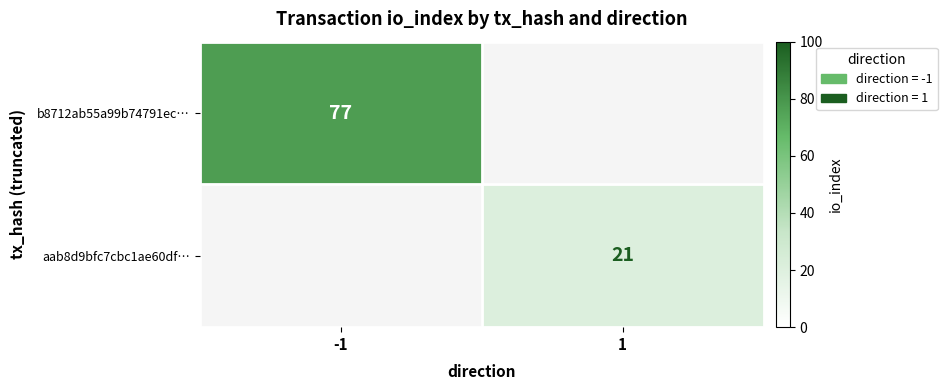

The b8712ab55a99b74791ec… series shows 27 at -1. True or false?

False